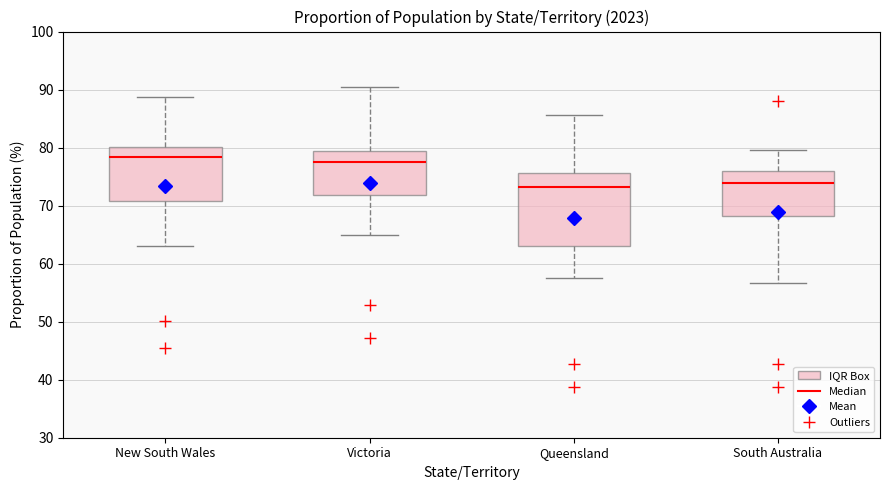

Where does the median line of the box for South Australia sit on the y-axis? The values are not printed on the chart, so give them approximately, as read against the axis.

74